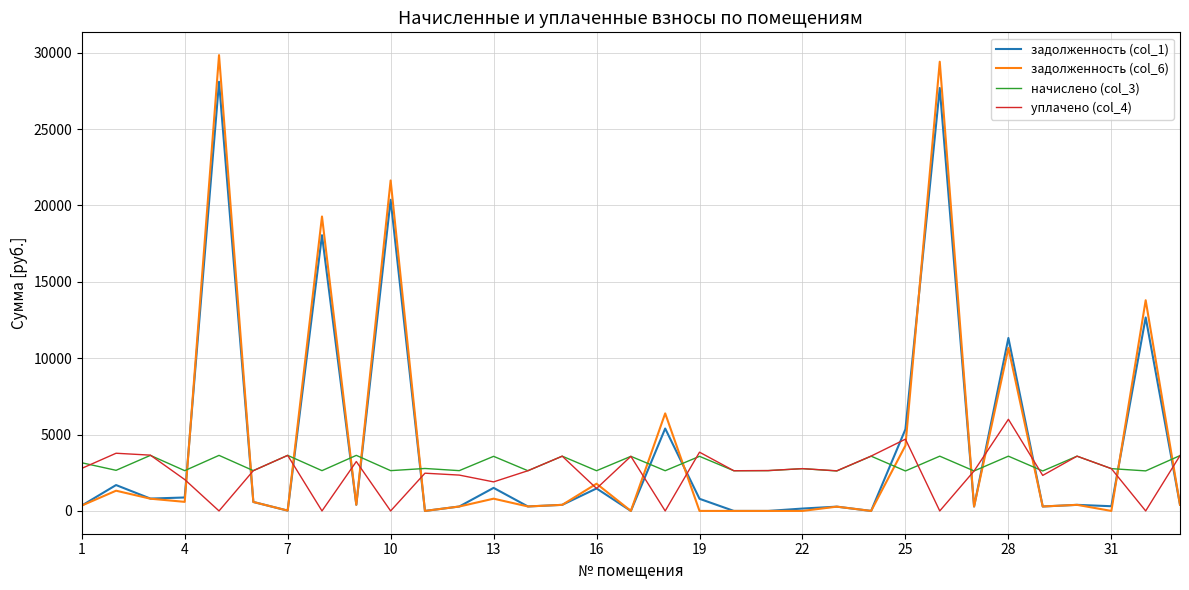

List the series in order of their peak value, highest first.

задолженность (col_6), задолженность (col_1), уплачено (col_4), начислено (col_3)